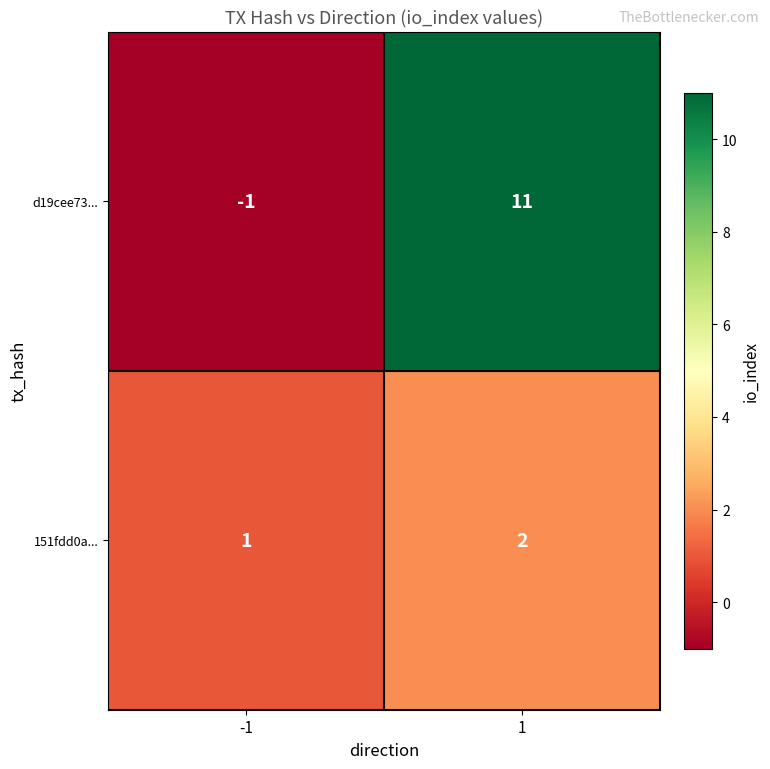

What is the sum of all d19cee73... values?

10